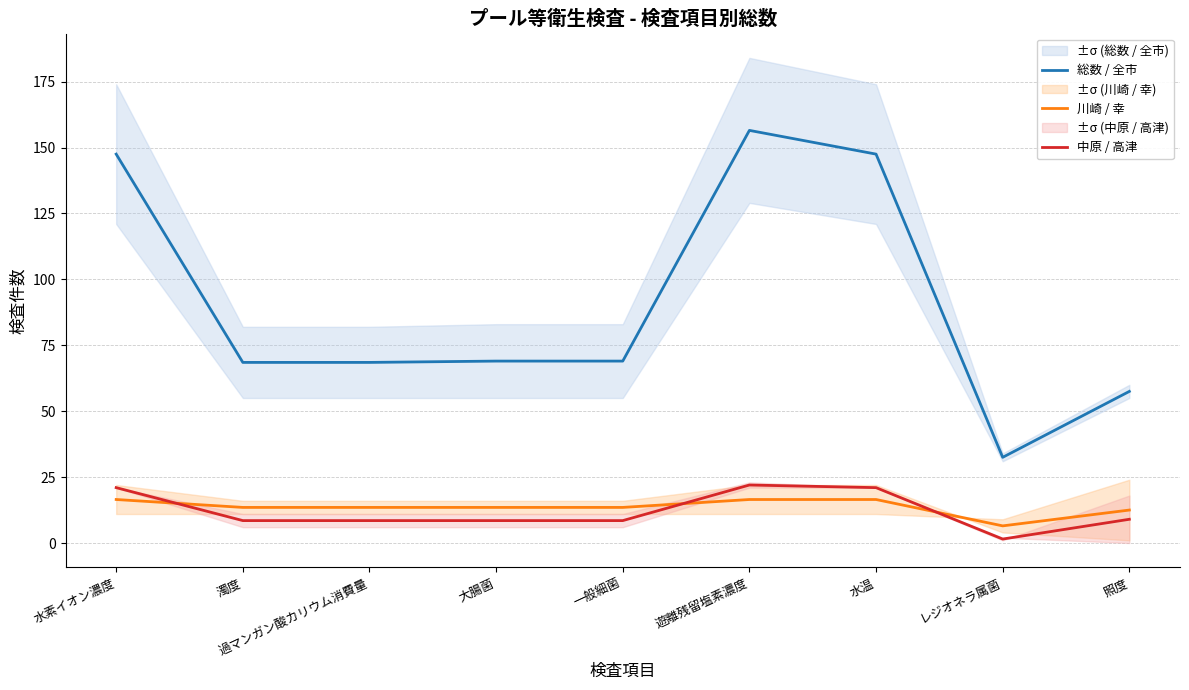

True or false: 総数 / 全市 and 中原 / 高津 cross at least once.

False